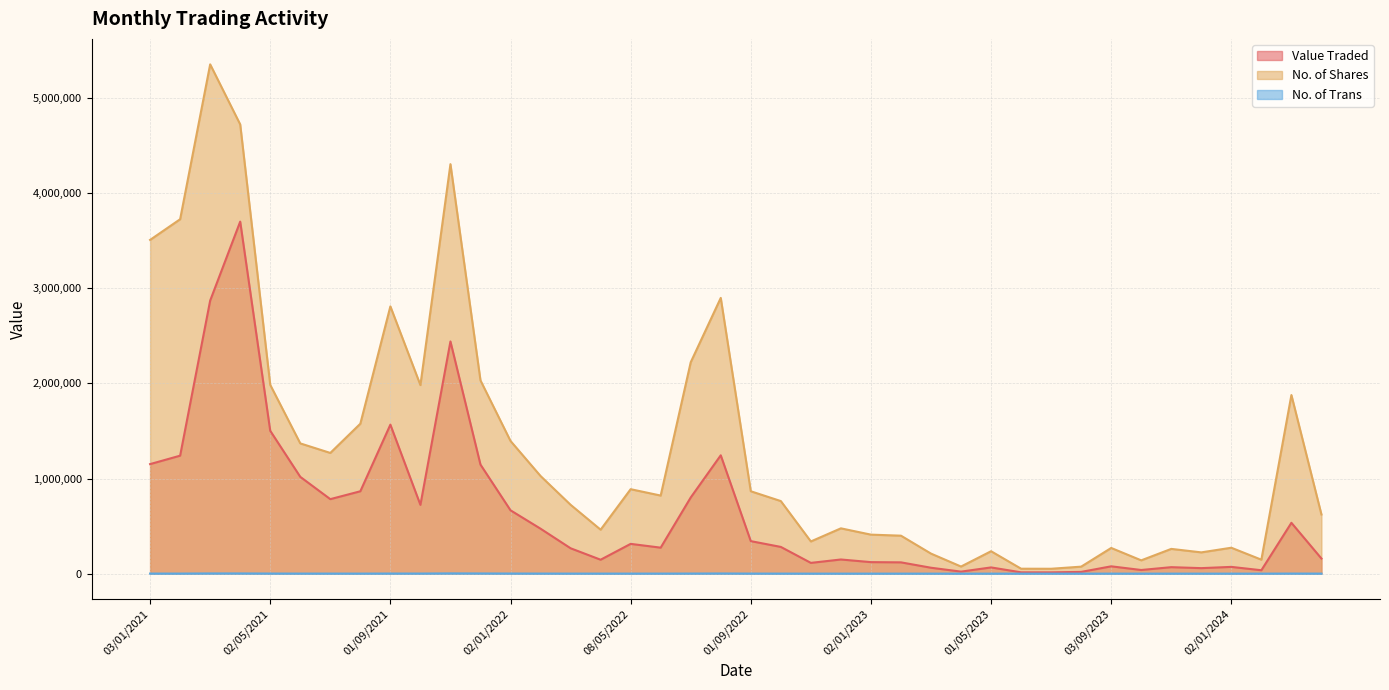

Where is the first local minimum for Value Traded?

01/07/2021